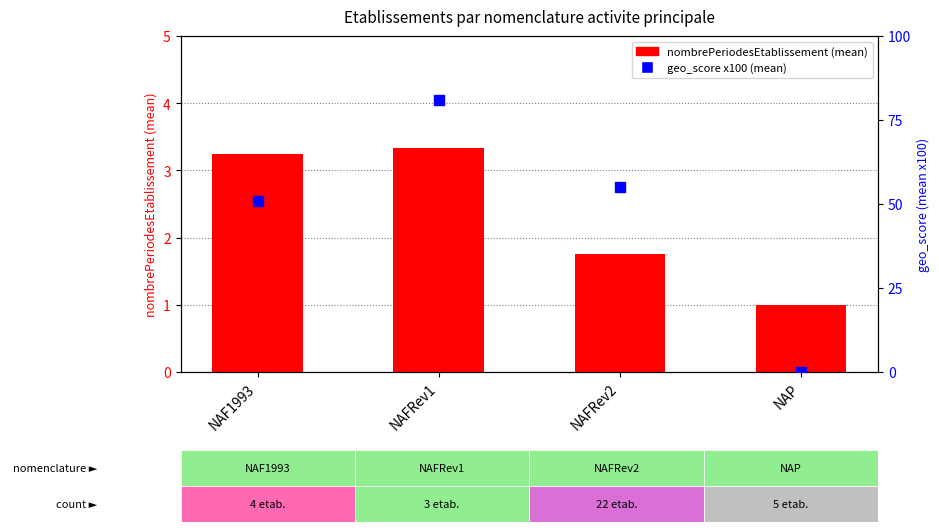

At which category is the sum across all series the highest?

NAFRev1